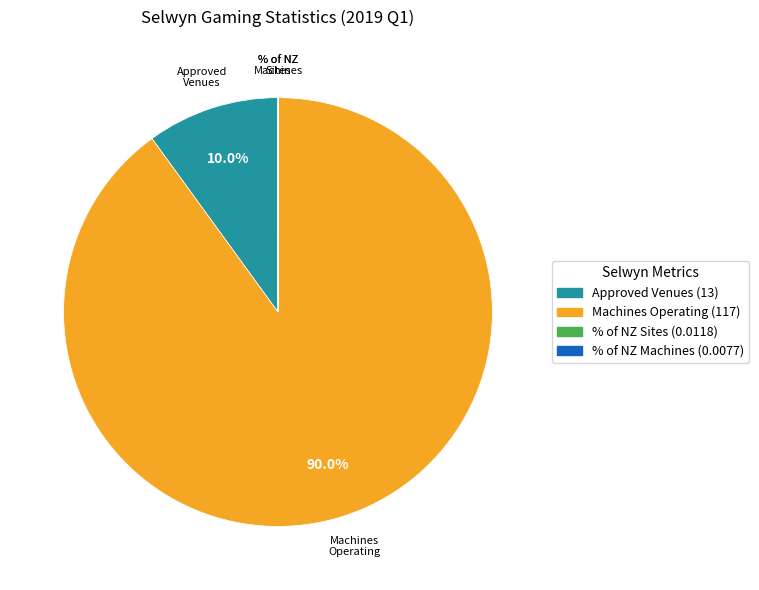

Is there a majority slice in this chart?

Yes